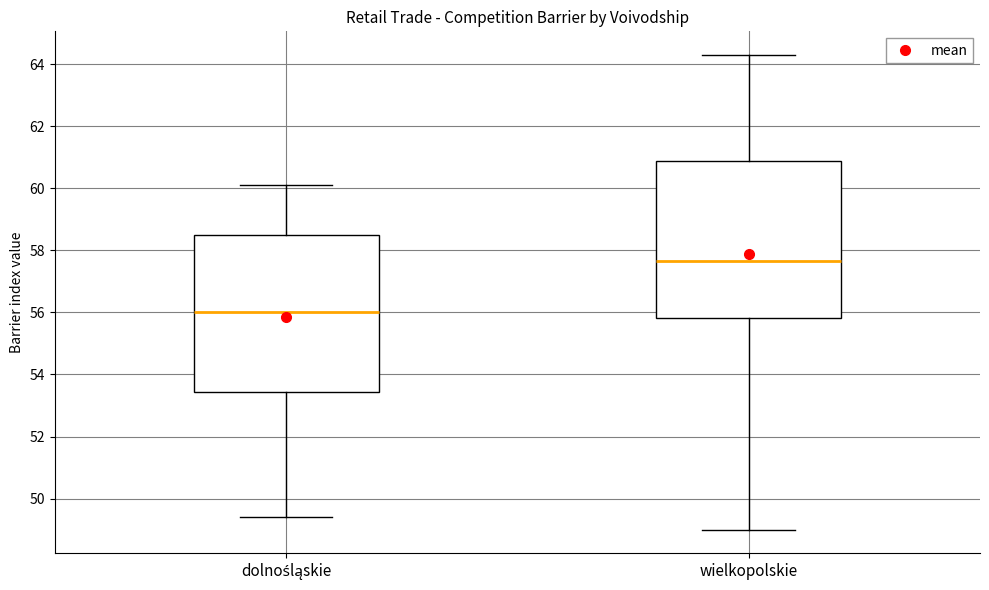

Which box's median line is the lowest?

dolnośląskie